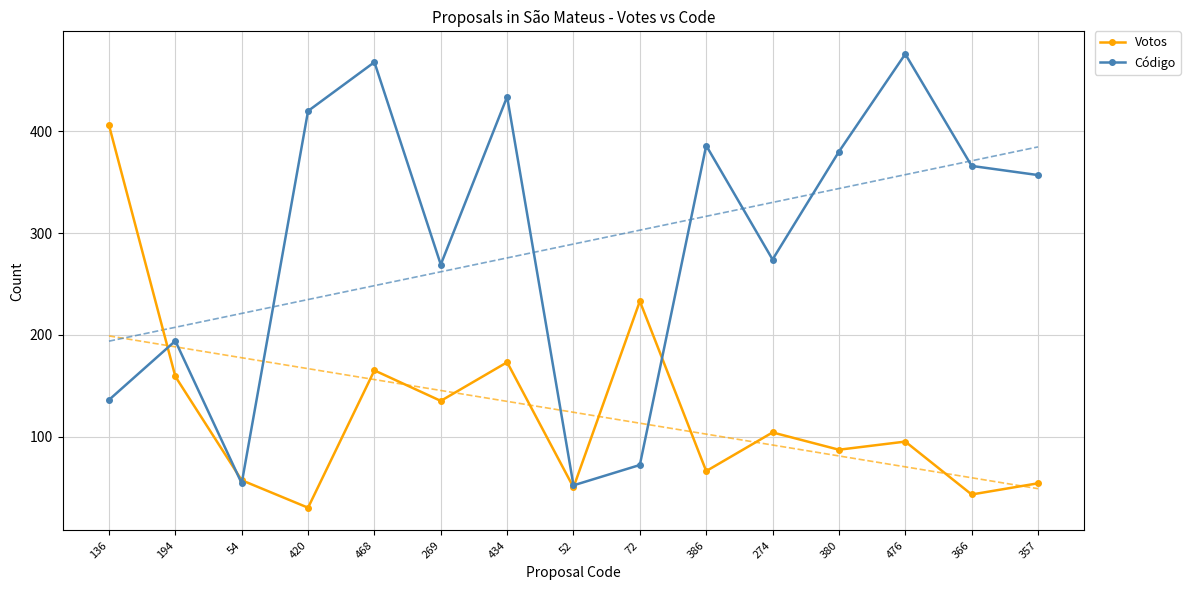

What is the label of the 6th point from the left?

269